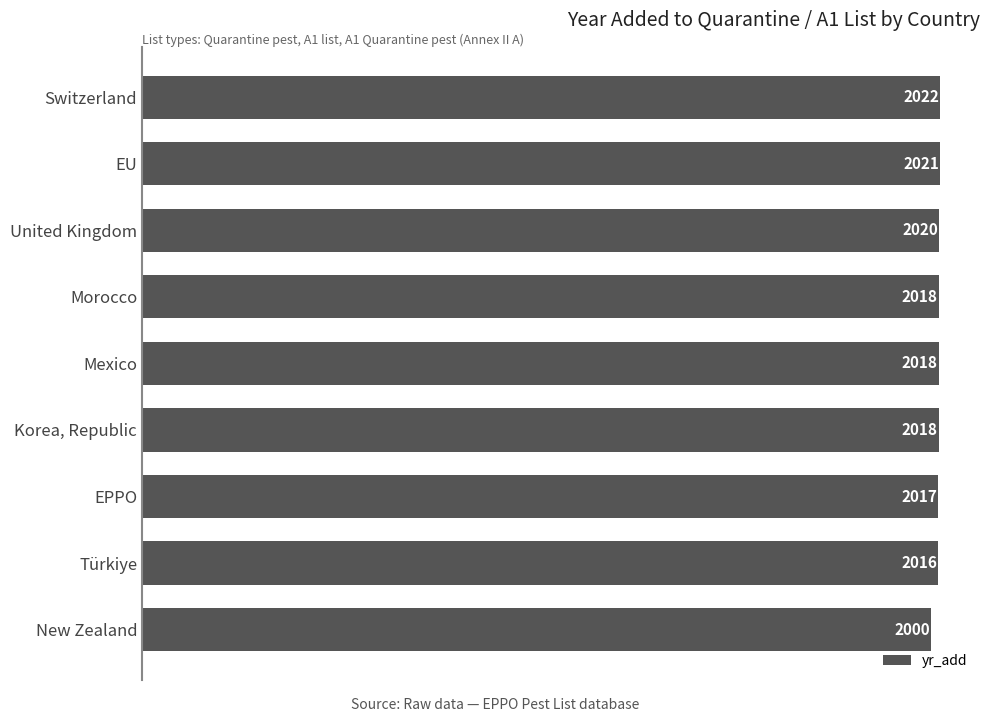

What is the ratio of the value at Türkiye to the value at United Kingdom?

1.0